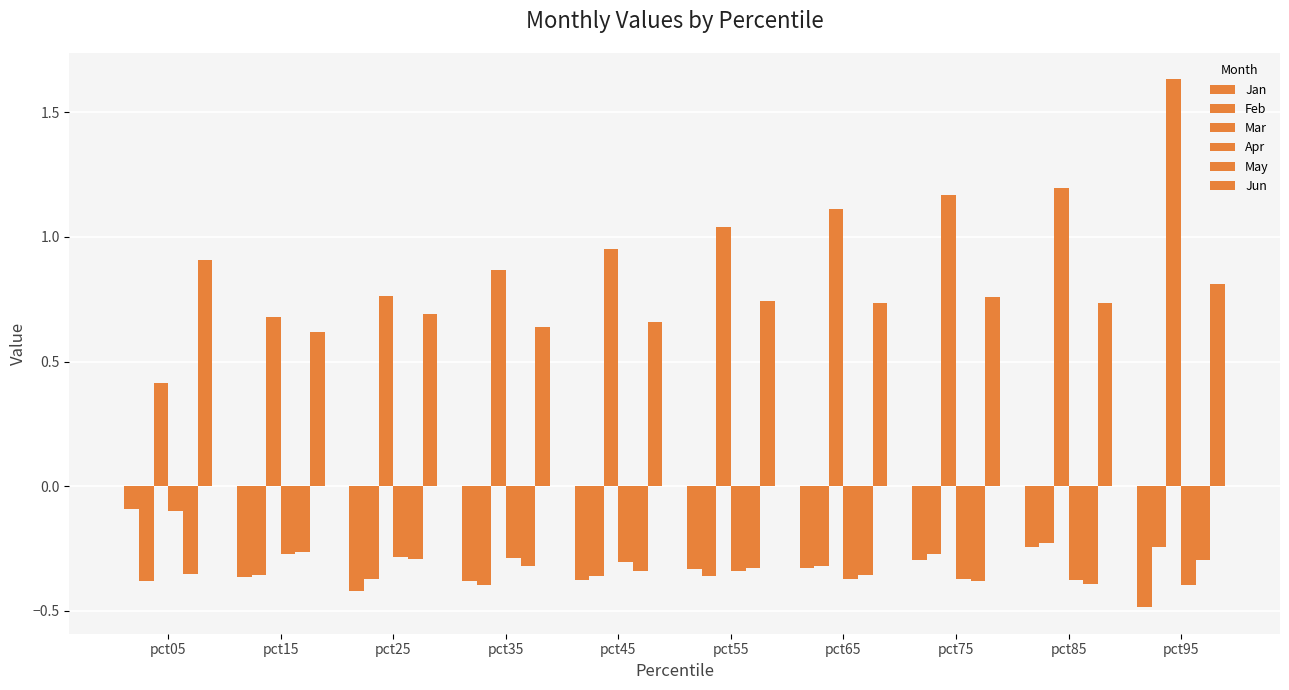

What is the sum of the Mar values at pct75 and pct85?

2.4